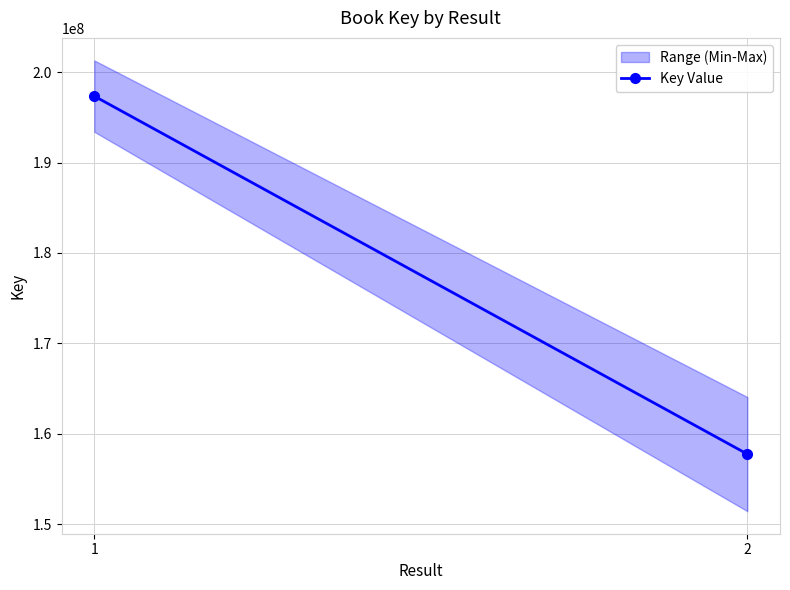

Where is the data nearest to the value 177554173?

1